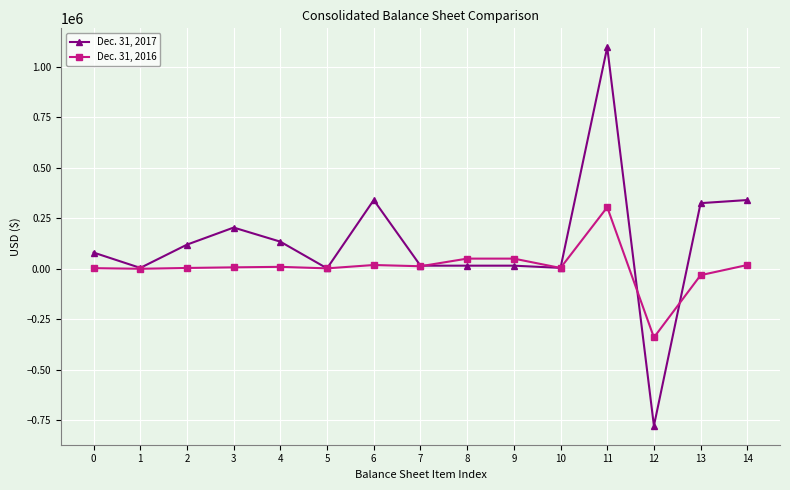

Where is the first local minimum for Dec. 31, 2017?

1